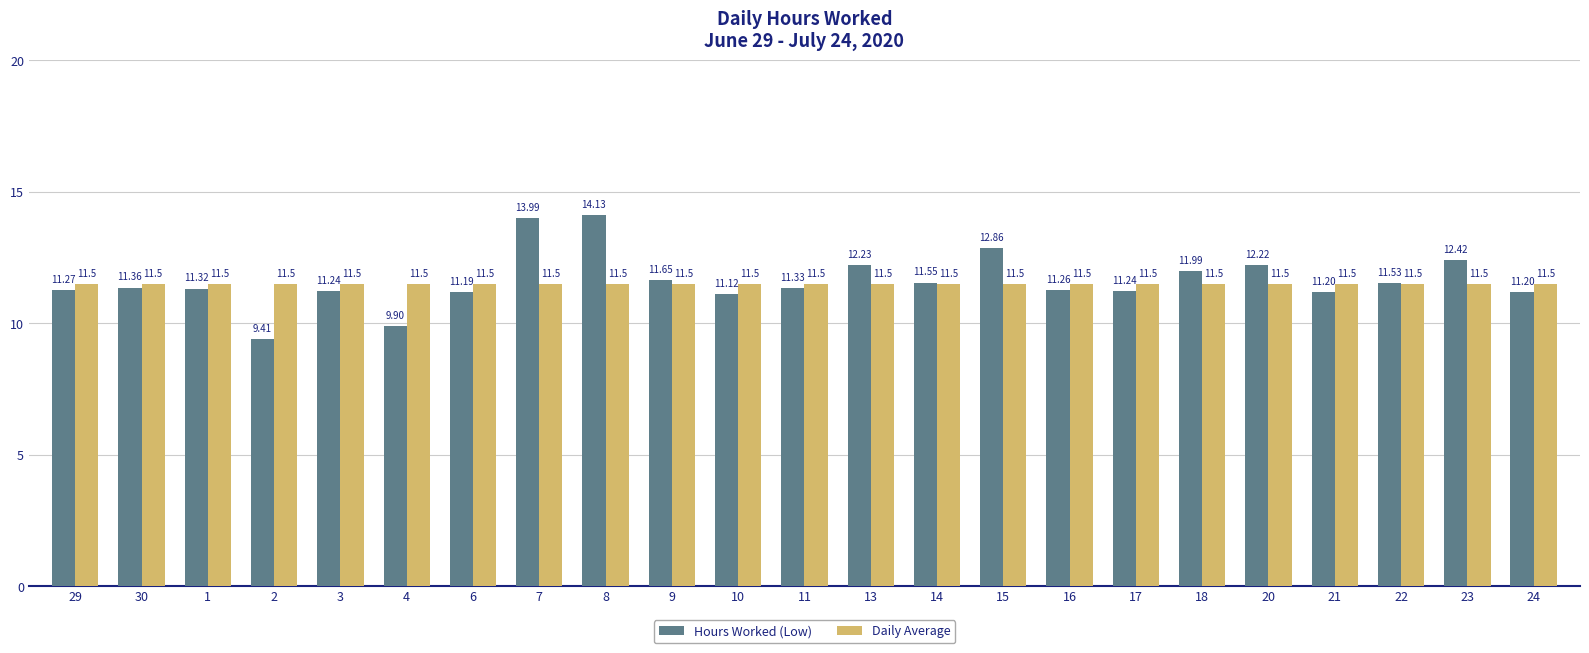

What is the average value of the Daily Average series?

11.5